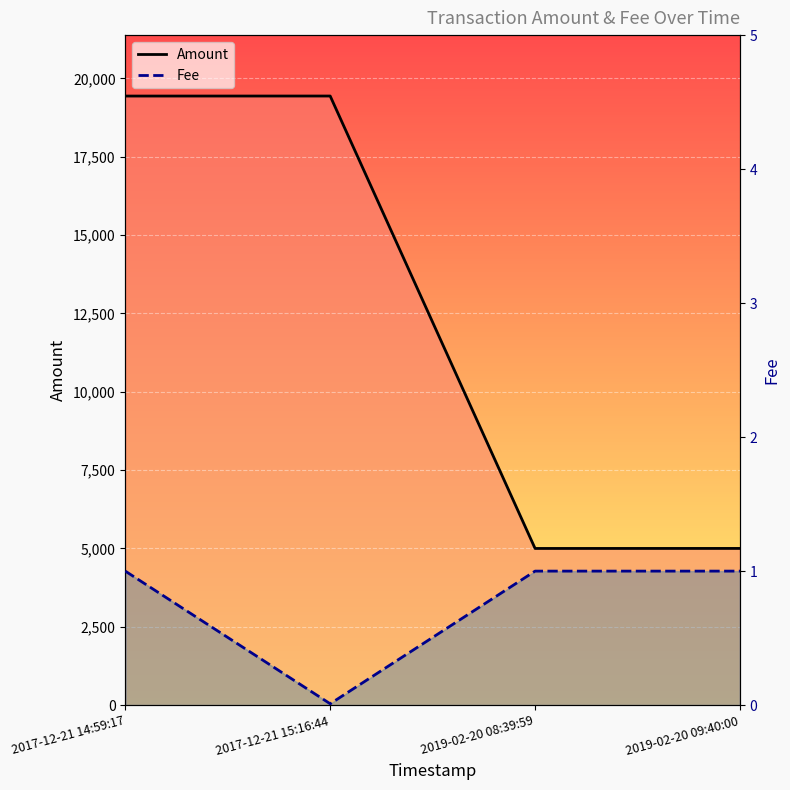

At which label is Amount closest to 12217?

2019-02-20 09:40:00